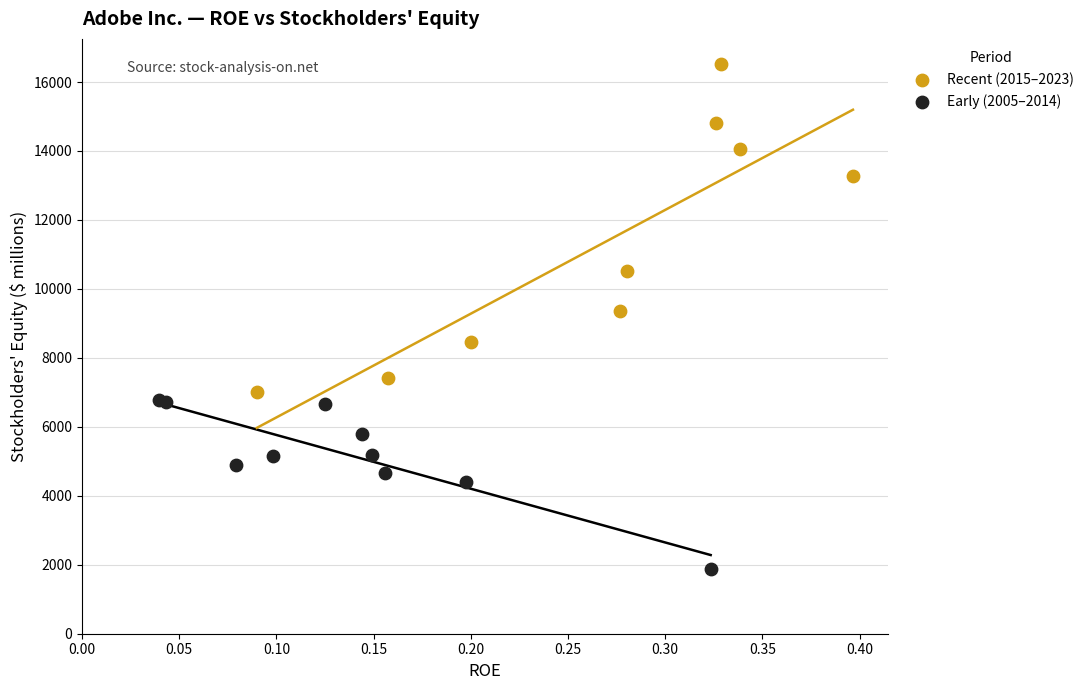

Which series contains the lowest Y value?

Early (2005–2014)